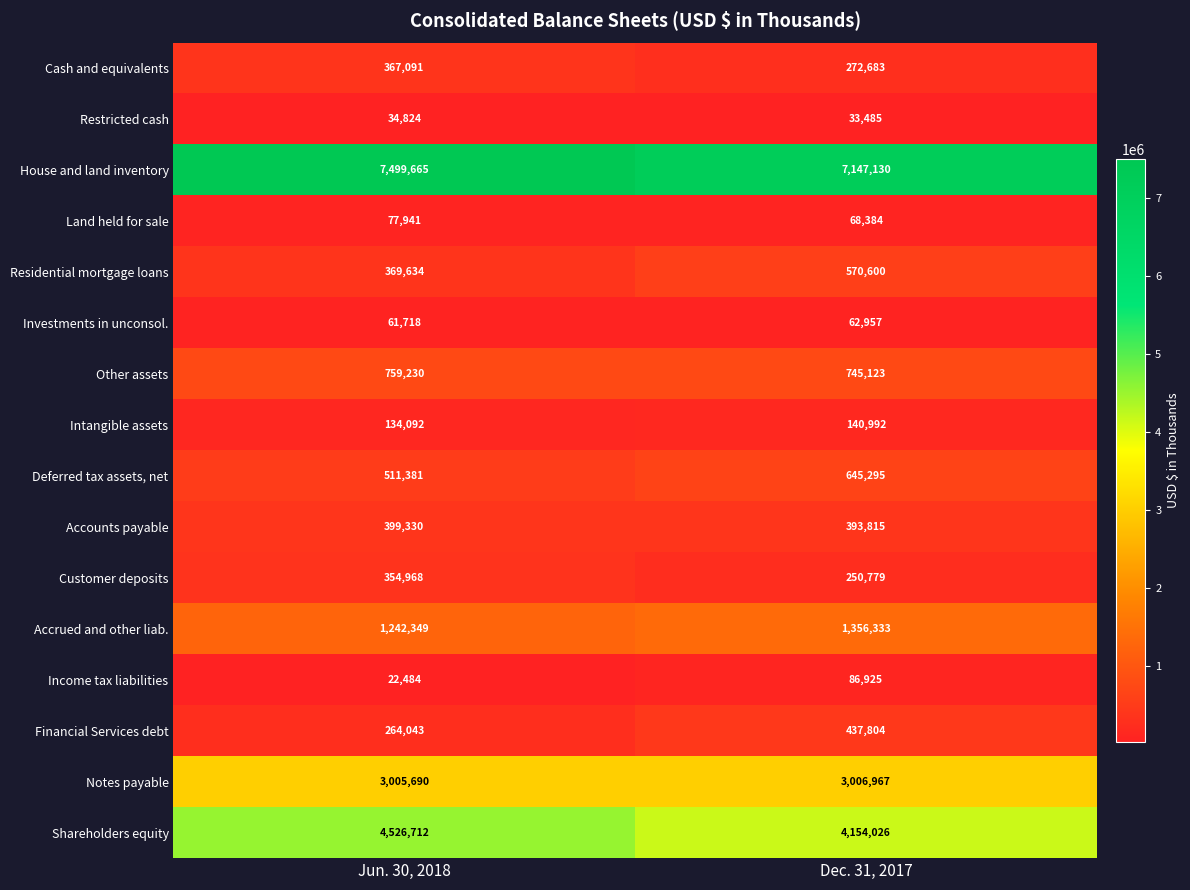

What is the maximum value shown in the chart?

7499665